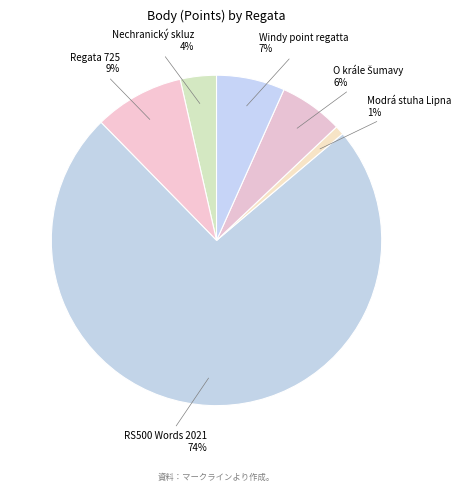

Is it true that Regata 725 is 9% of the pie?

True